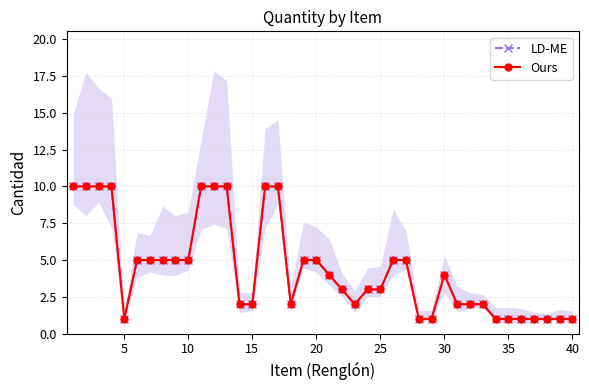

Which series has the widest spread of values?

LD-ME